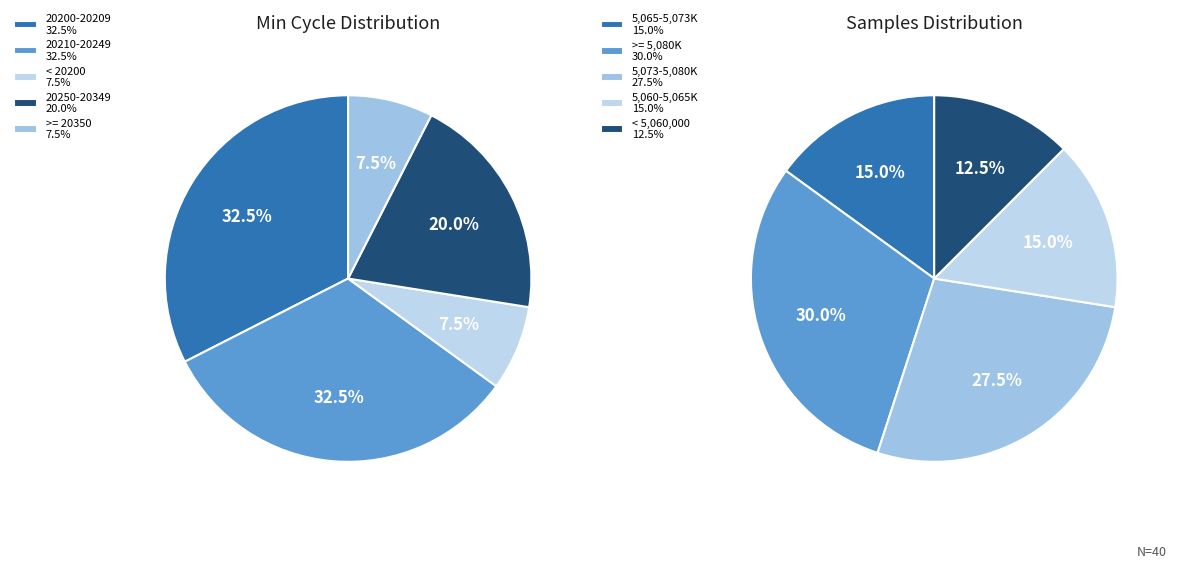

Is 2 the majority of the pie?

No